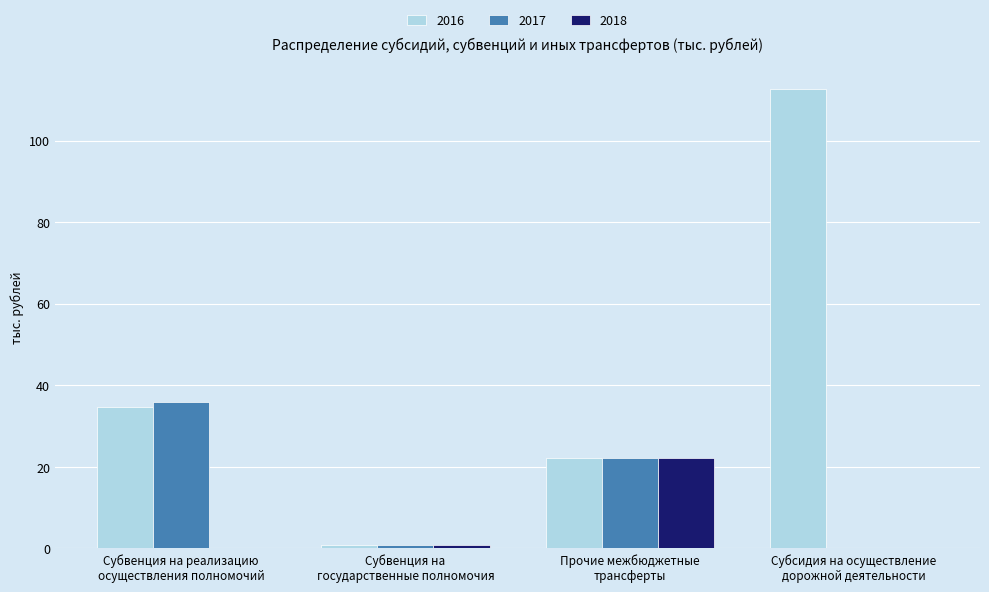

The value of 2018 at Прочие межбюджетные
трансферты is 22.3. True or false?

True